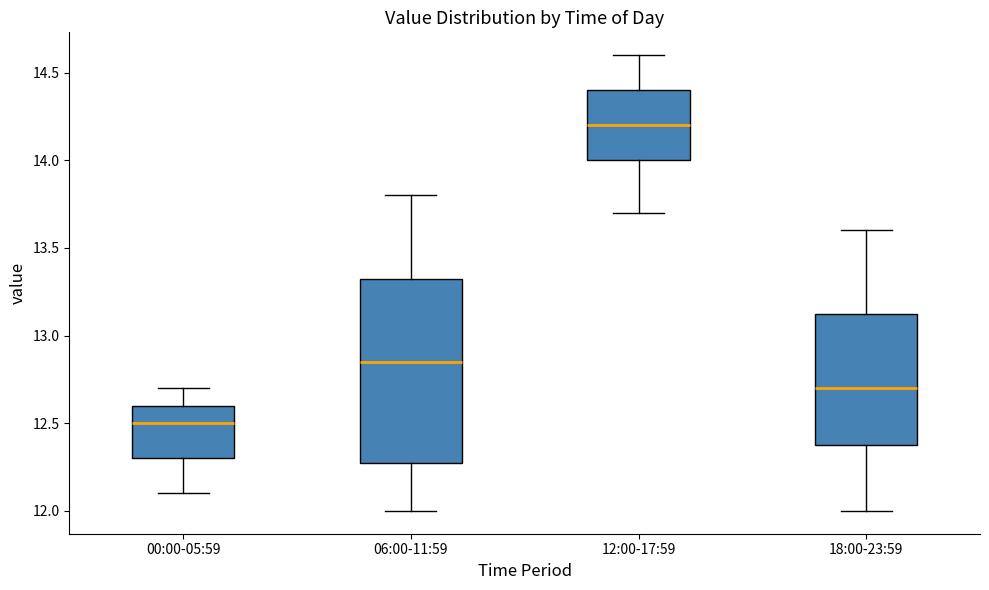

Where is the upper edge of the box for 12:00-17:59 on the y-axis? The values are not printed on the chart, so give them approximately, as read against the axis.

14.40